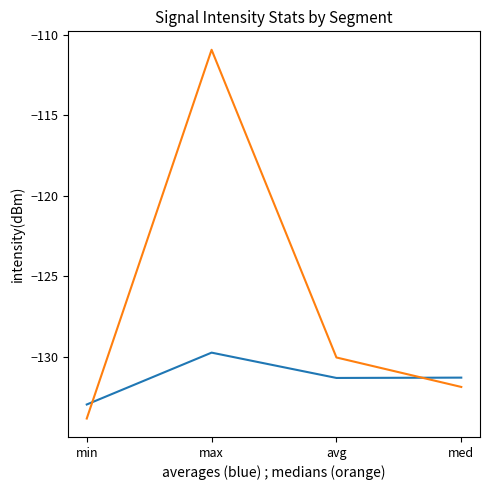

What is the difference between the highest and lowest values at med?

0.6